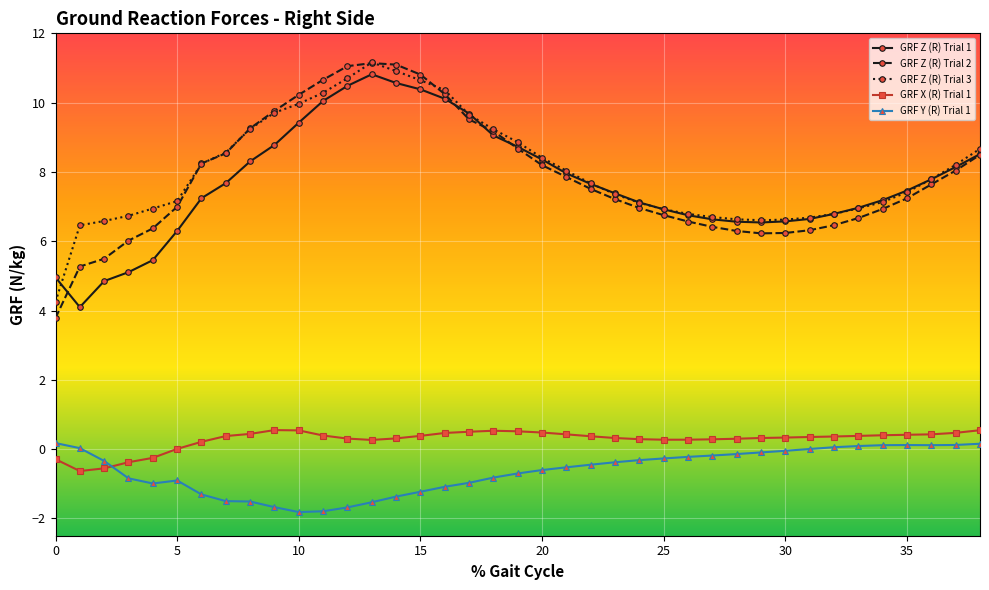

Which series has the largest range (max minus min)?

GRF Z (R) Trial 2